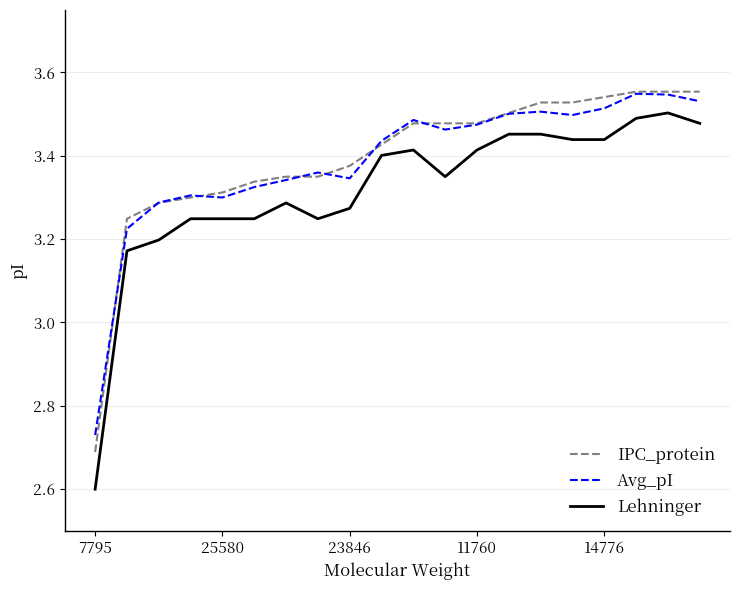

At how many categories does at least one series exceed 3?

19